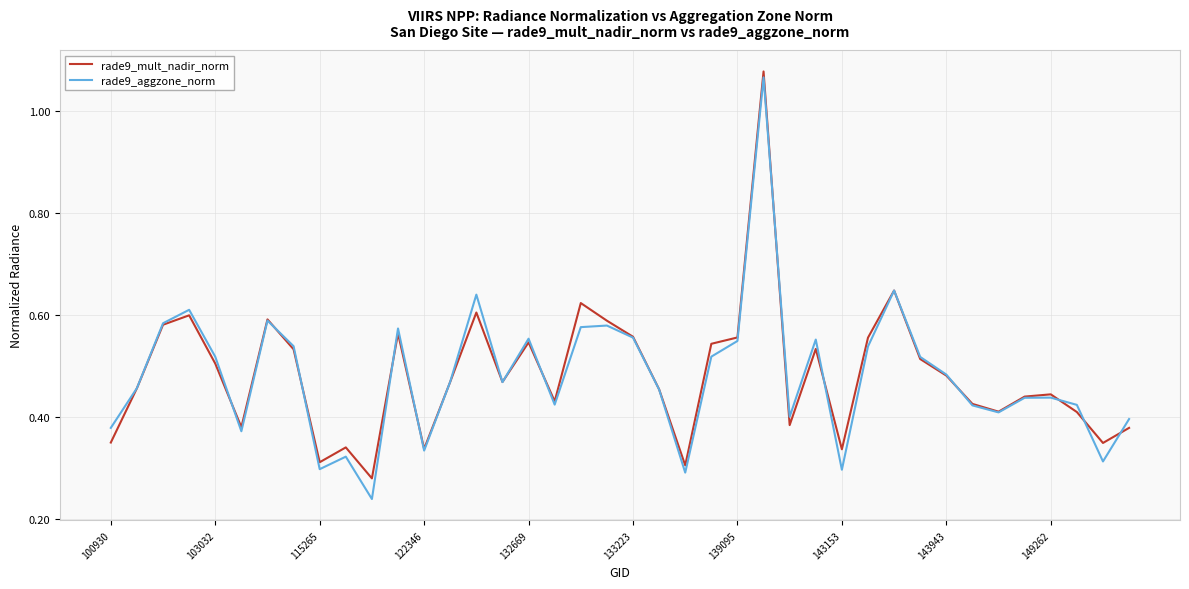

Is this an area chart (filled region under the line)?

No